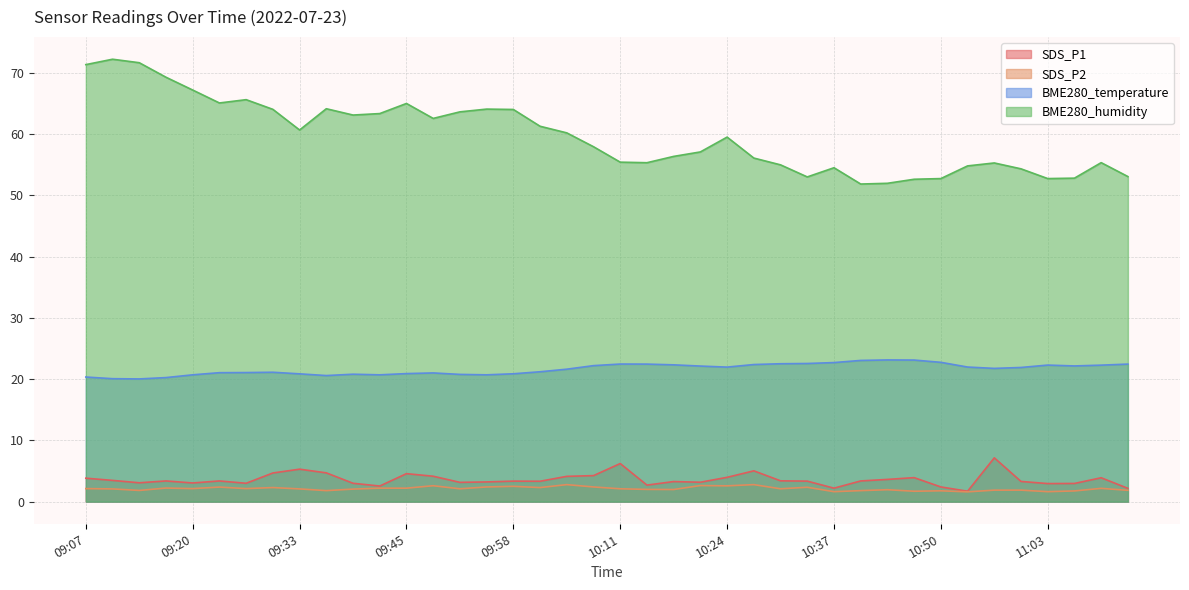

What are all the series names shown in the legend?

SDS_P1, SDS_P2, BME280_temperature, BME280_humidity